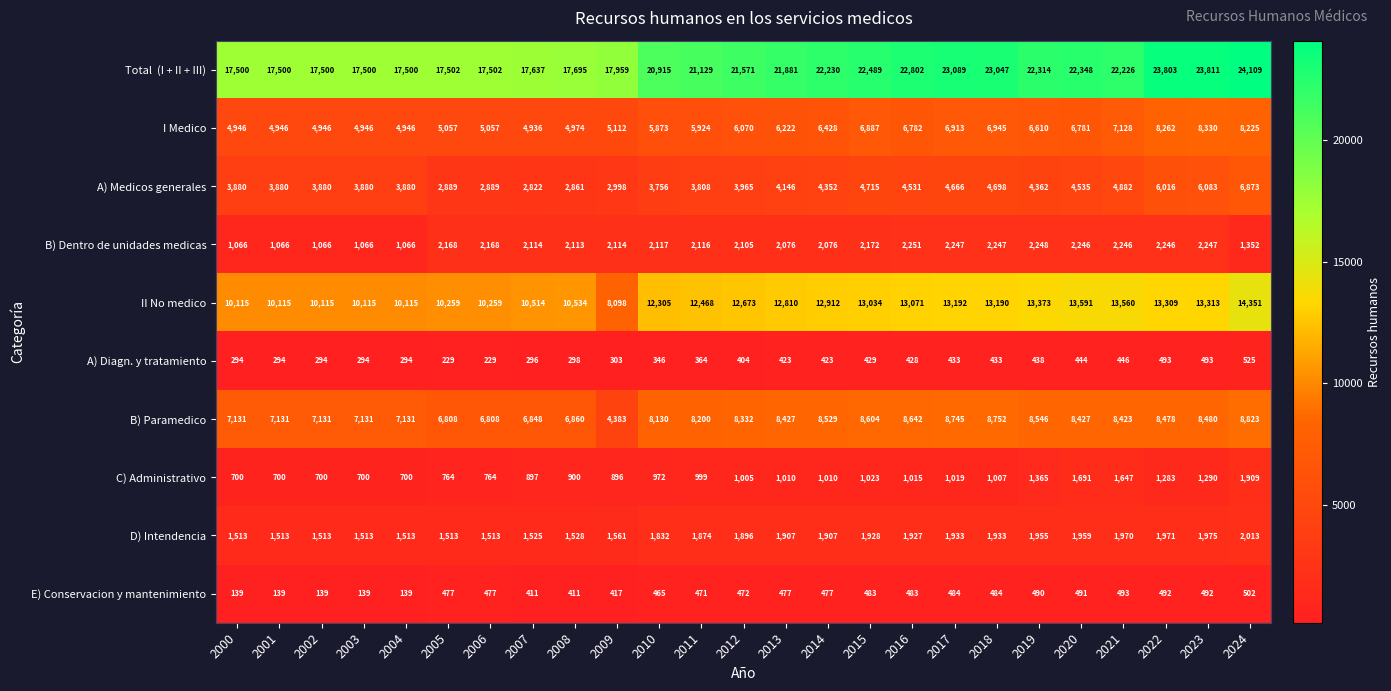

How many data points in C) Administrativo are less than 1005?

12